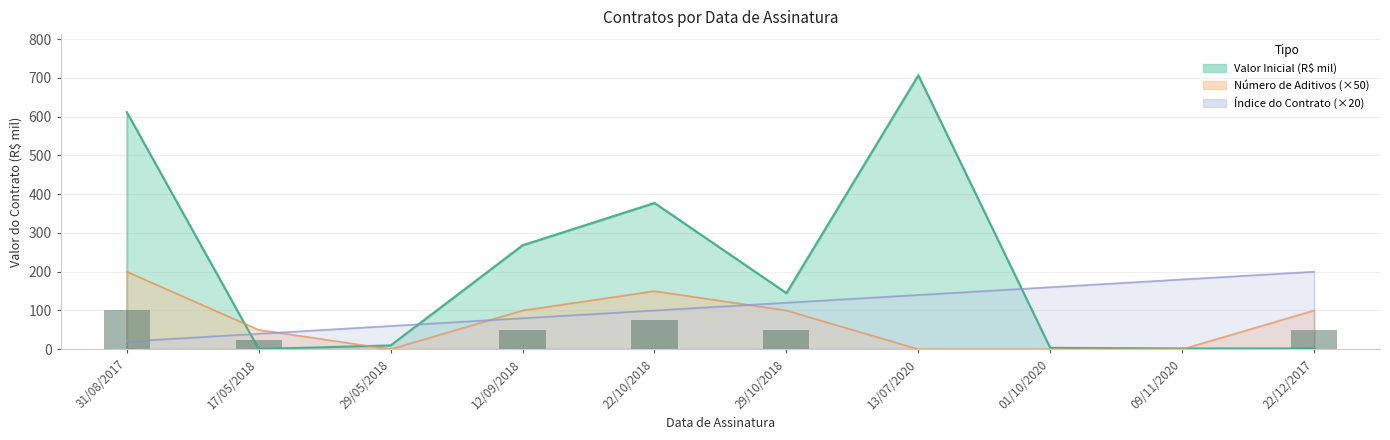

At how many categories does at least one series exceed 624?

1